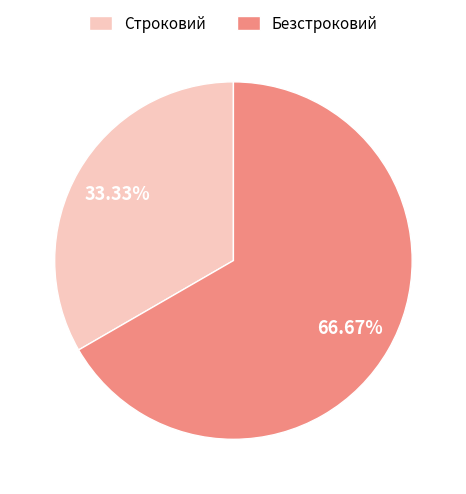

True or false: Строковий accounts for 44% of the total.

False